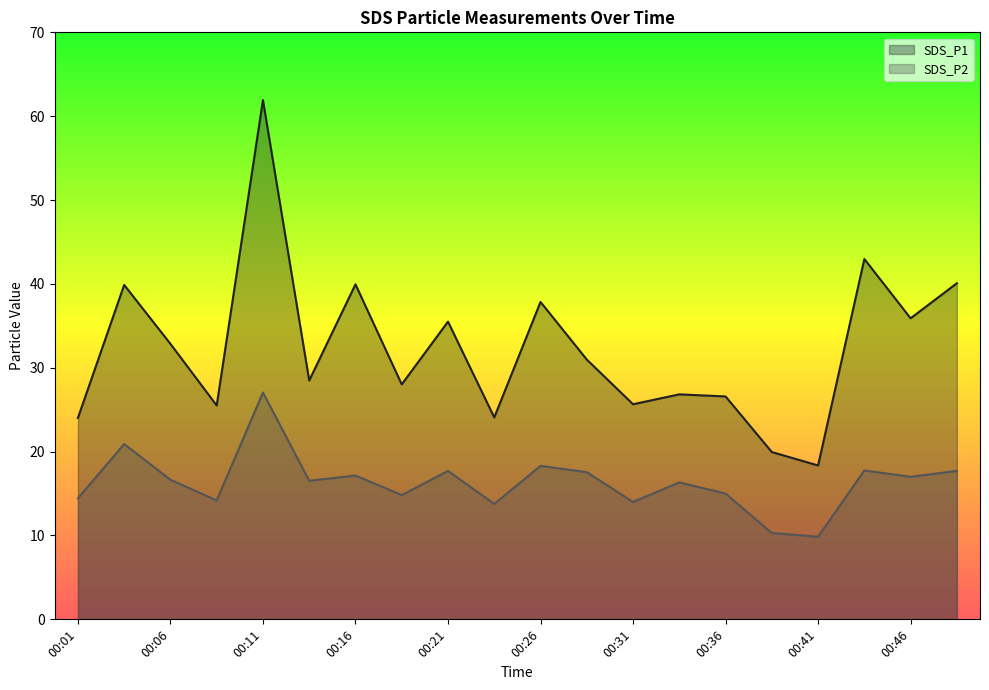

Where is the first local minimum for SDS_P2?

00:09